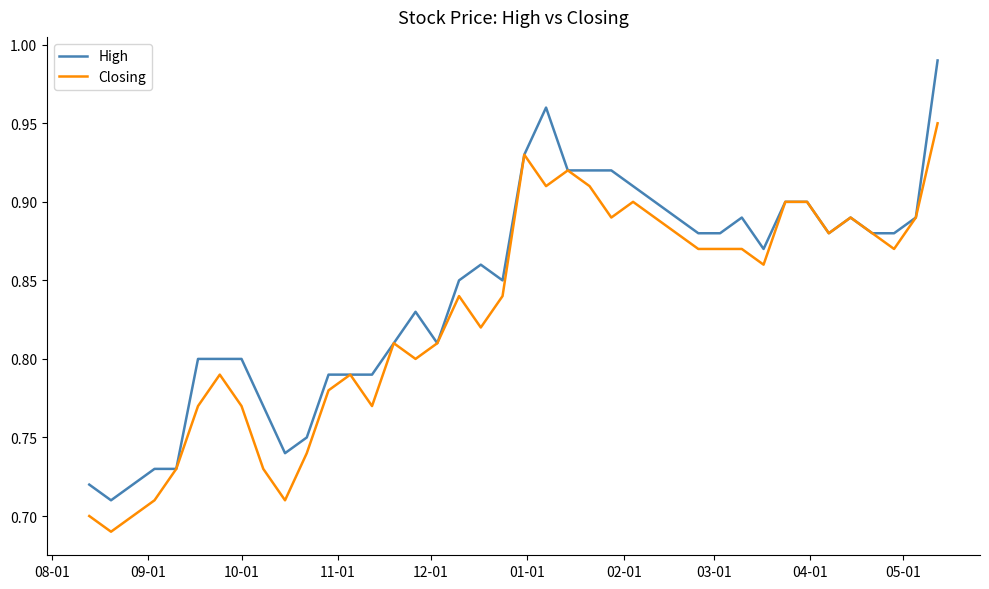

Which series has the widest spread of values?

High